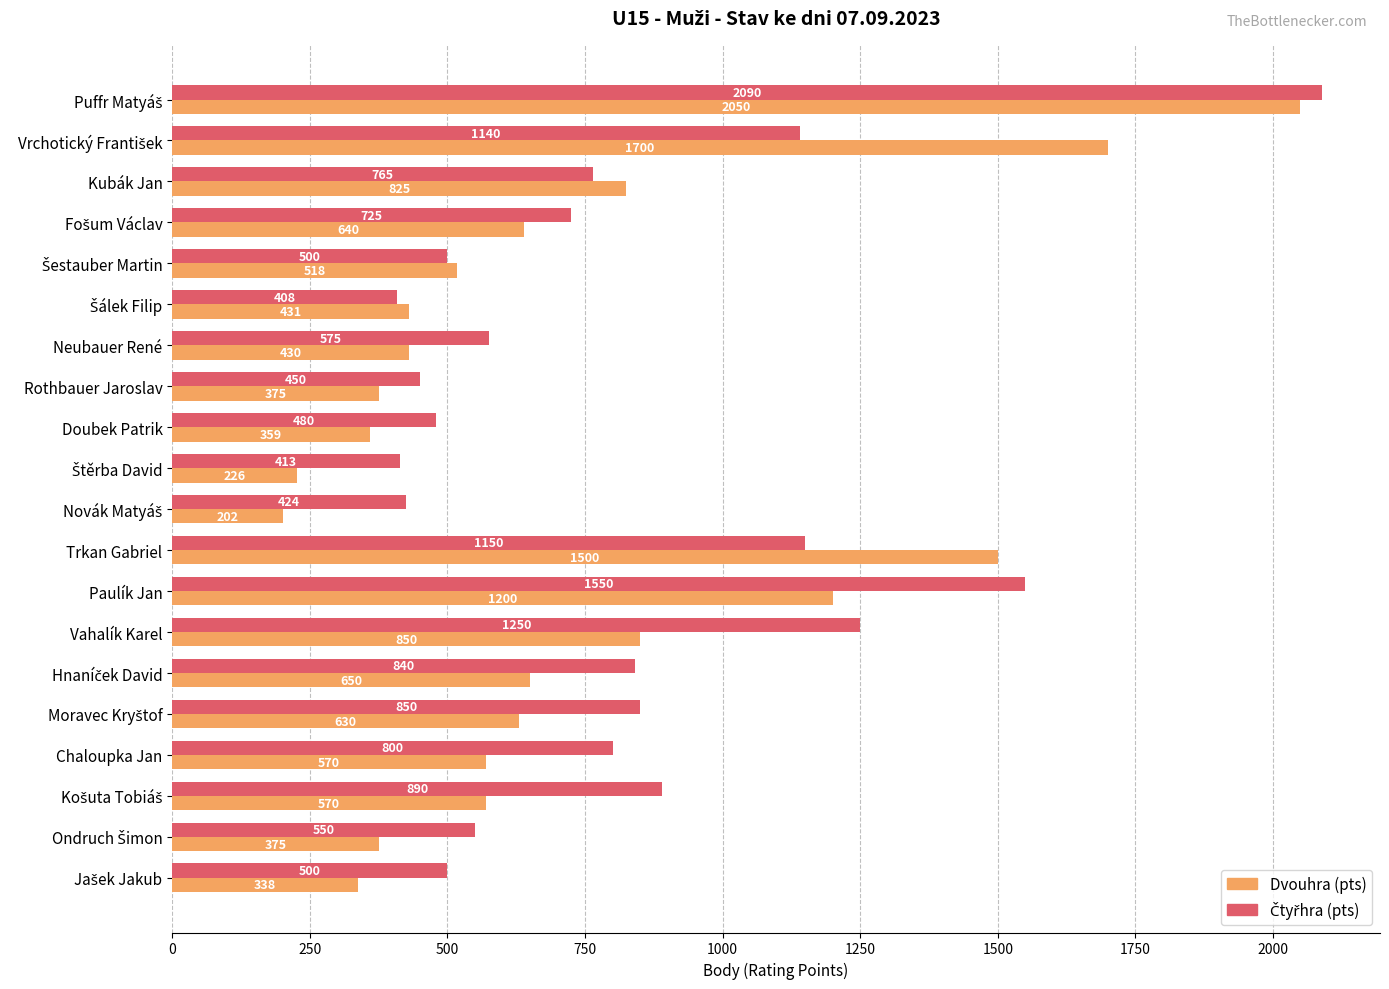

What is the approximate value of Dvouhra (pts) at Chaloupka Jan?

570